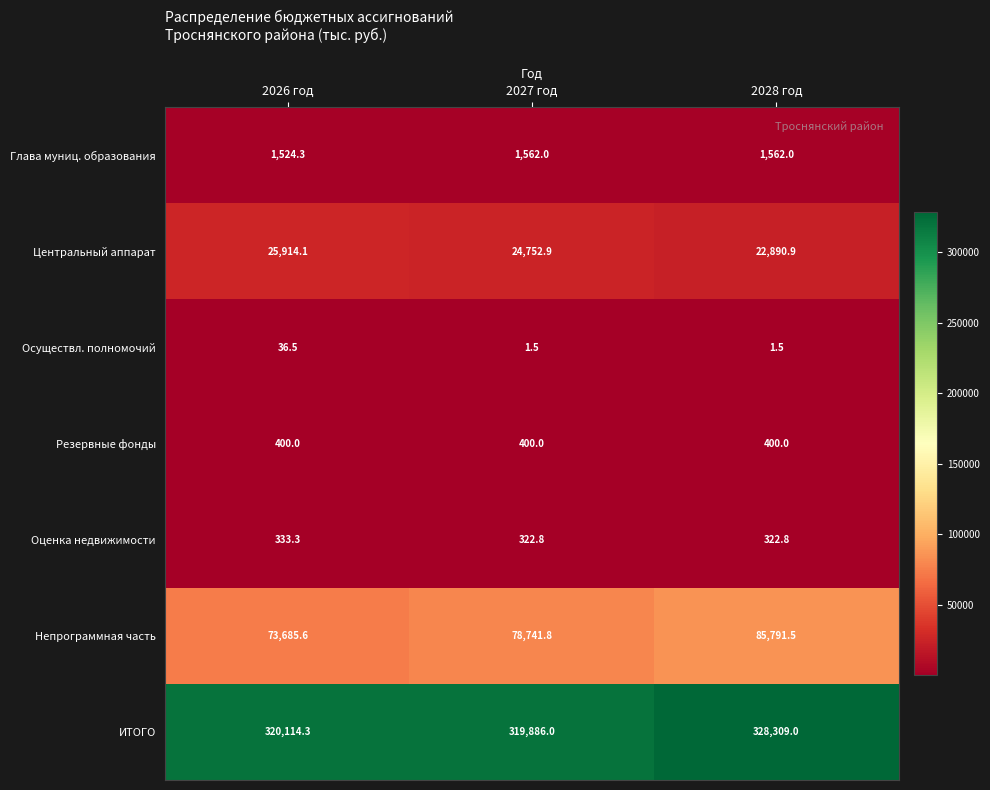

Between 2026 год and 2027 год, which series saw the biggest shift?

Непрограммная часть